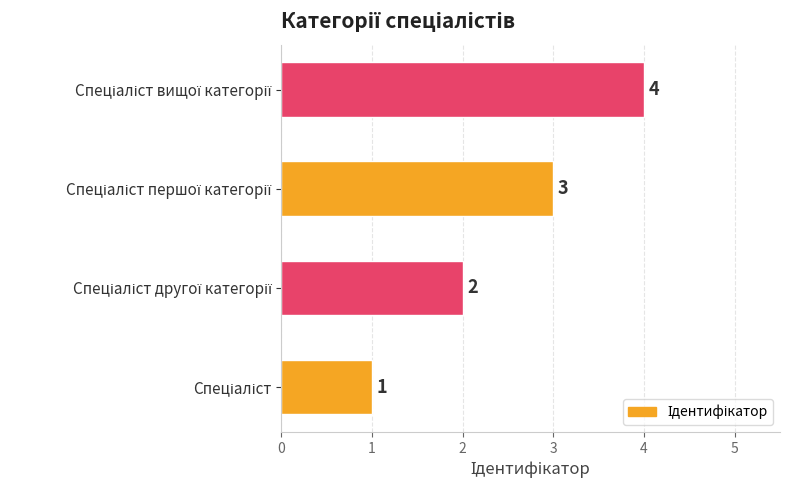

What is the sum of all values?

10